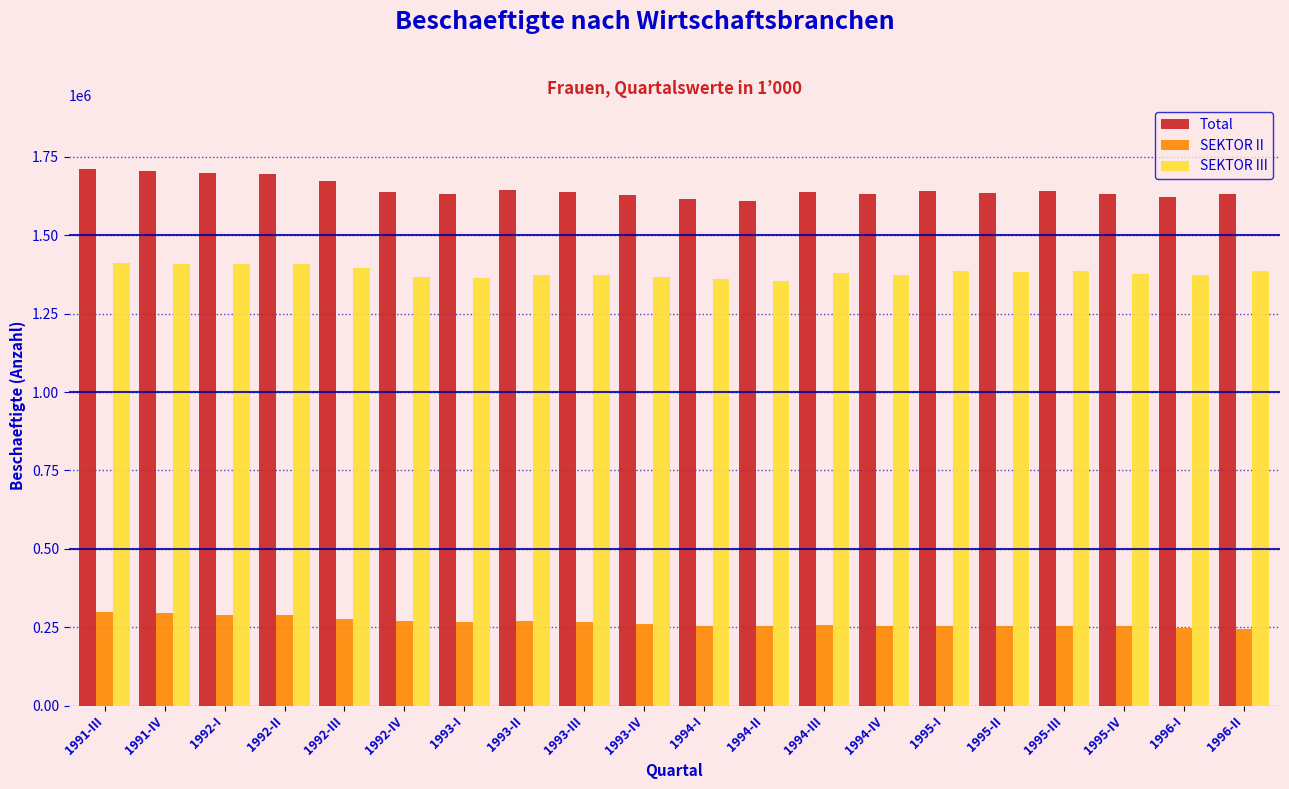

The value of SEKTOR II at 1995-III is 89526.9. True or false?

False